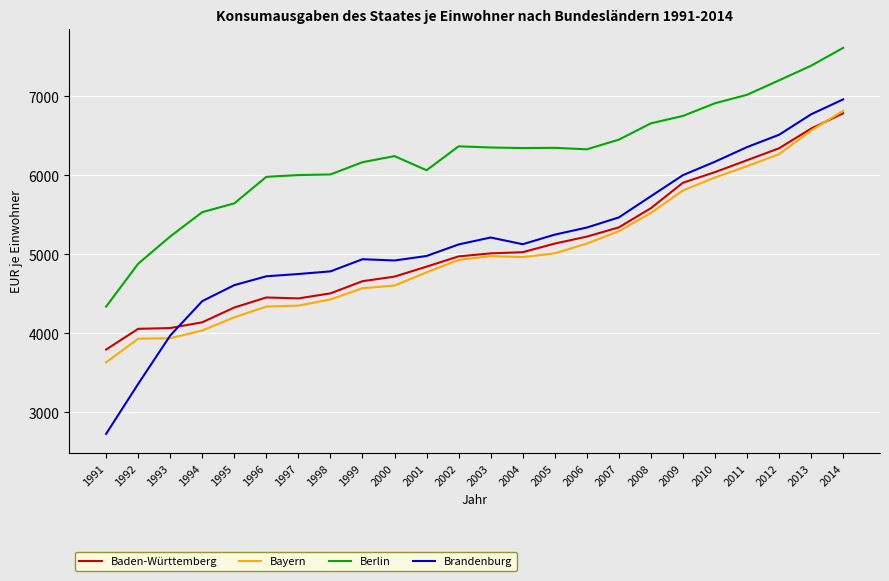

At 2012, list the series in order from smallest to largest.

Bayern, Baden-Württemberg, Brandenburg, Berlin